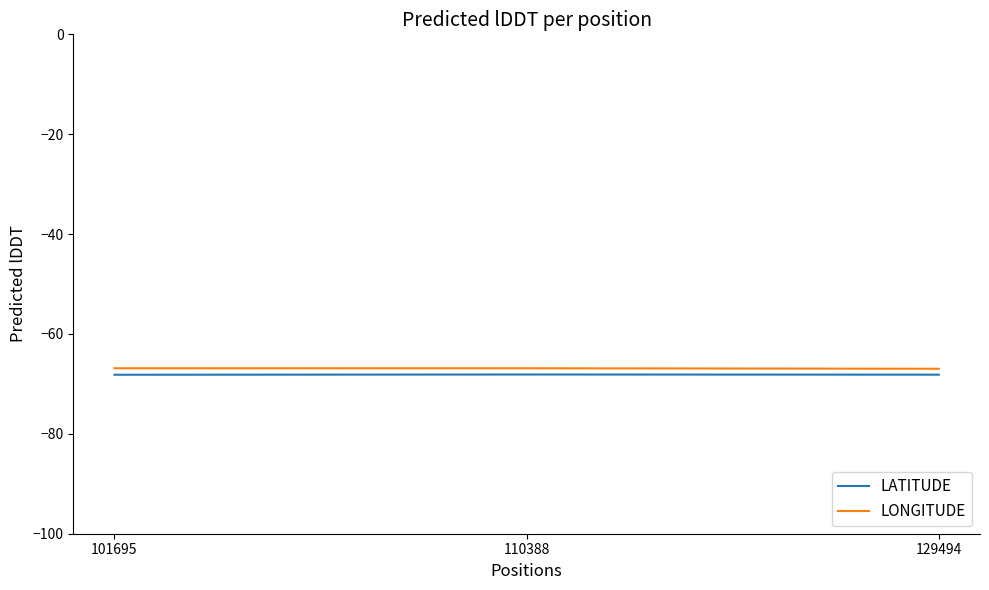

What is the minimum value shown in the chart?

-68.2